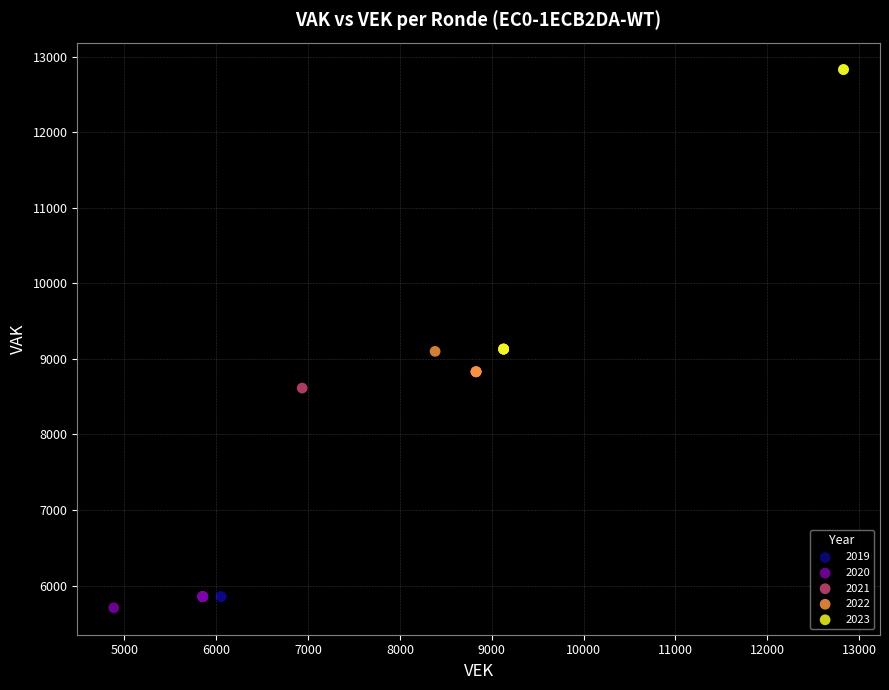

Which series contains the highest Y value?

2023